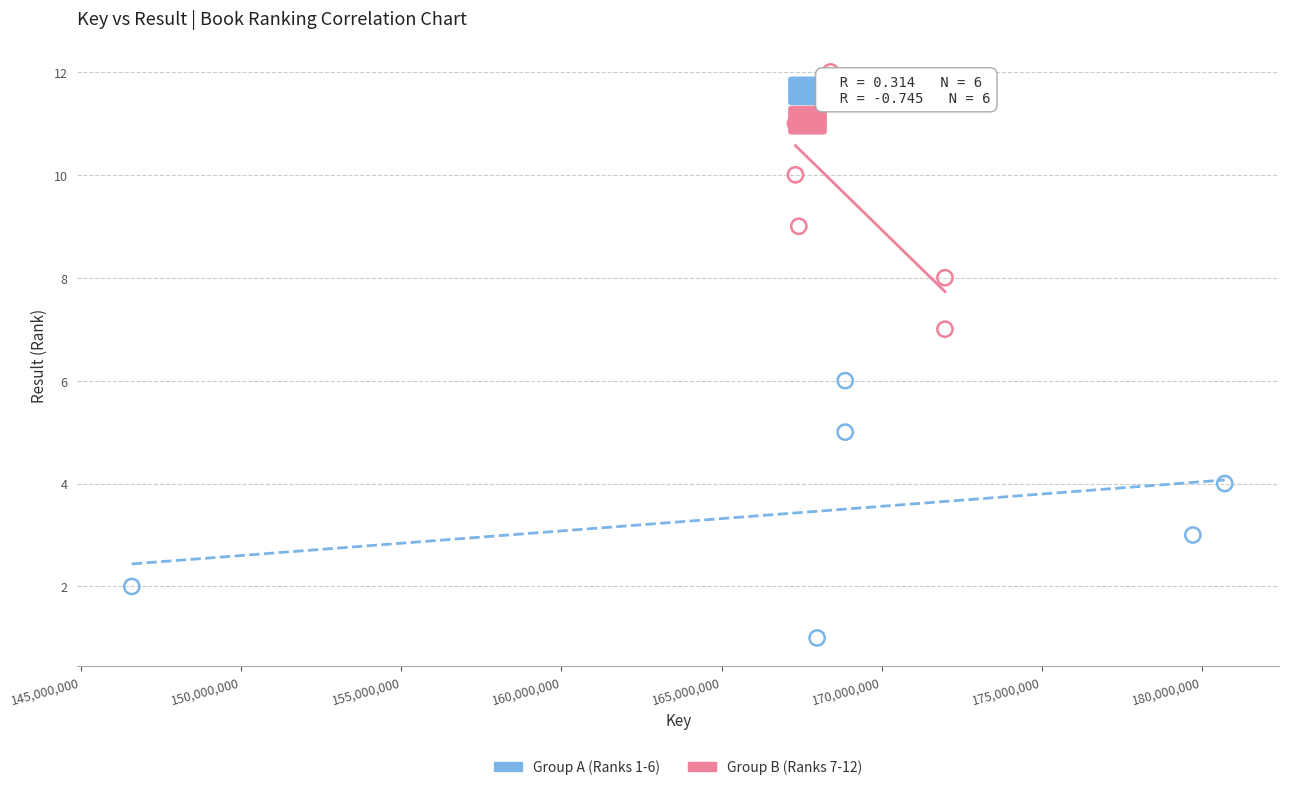

What are all the series names shown in the legend?

Group A (Ranks 1-6), Group B (Ranks 7-12)